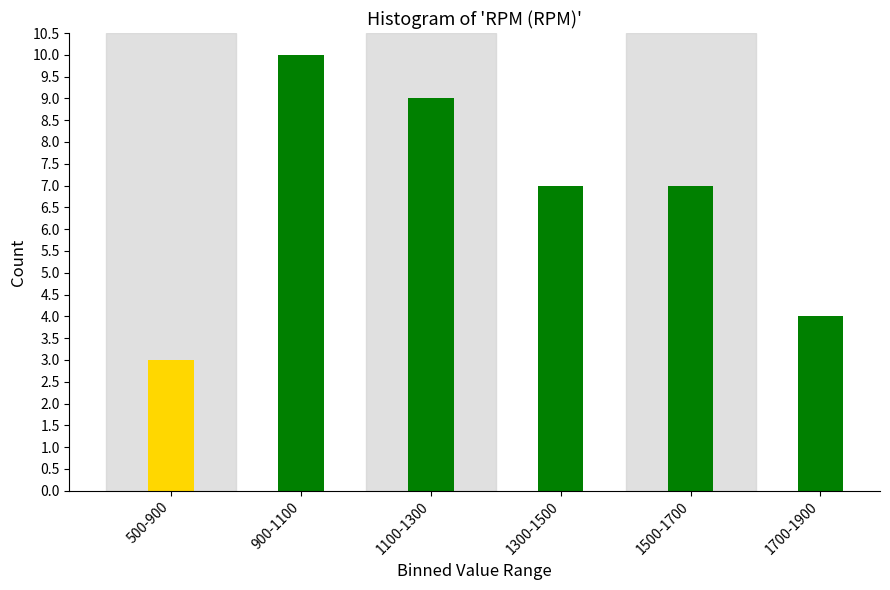

Reading left to right, transcribe all the data shown in this chart.

500-900=3	900-1100=10	1100-1300=9	1300-1500=7	1500-1700=7	1700-1900=4